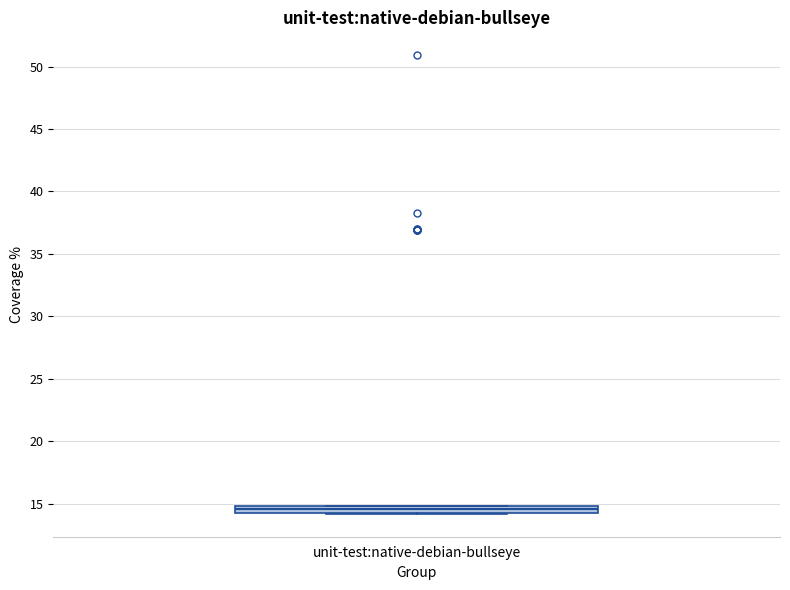

Where is the lower edge of the box for unit-test:native-debian-bullseye on the y-axis? The values are not printed on the chart, so give them approximately, as read against the axis.

14.5